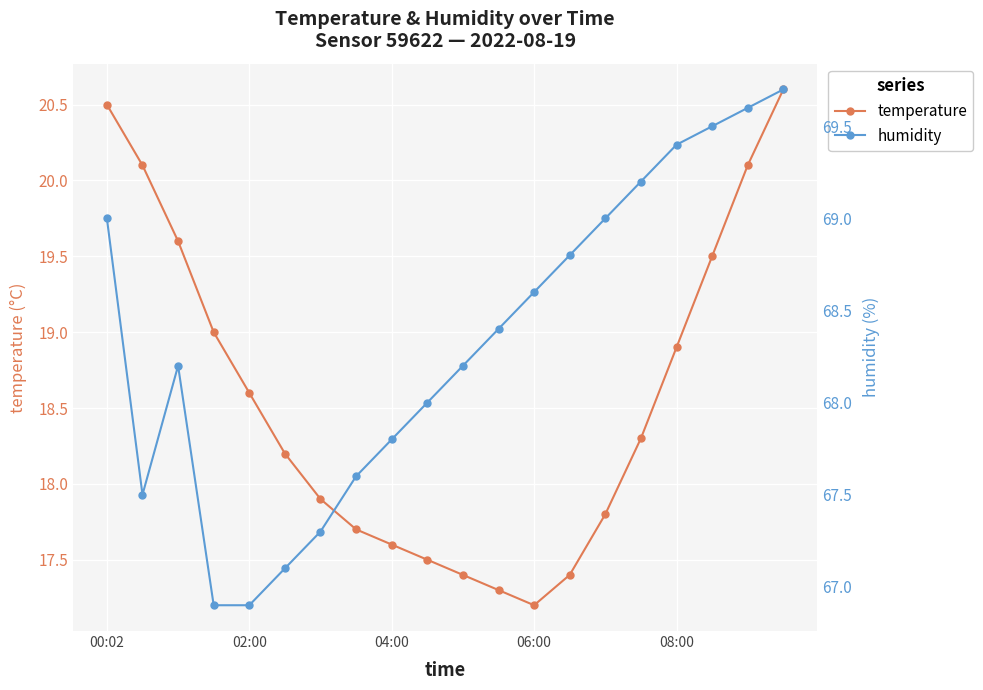

What is the approximate value of humidity at 19?

69.7